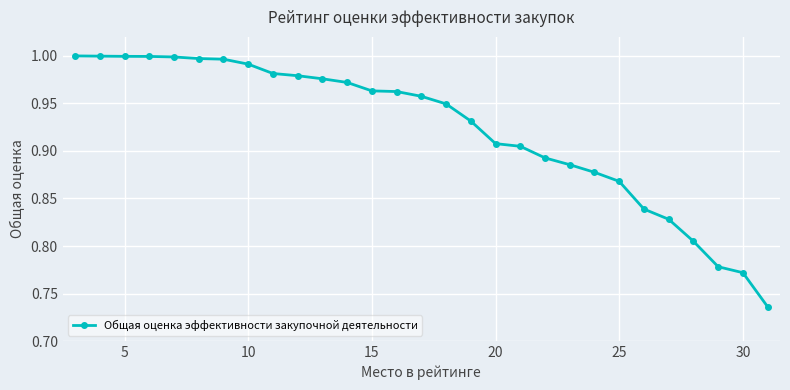

Does the chart display data point markers on the line(s)?

Yes